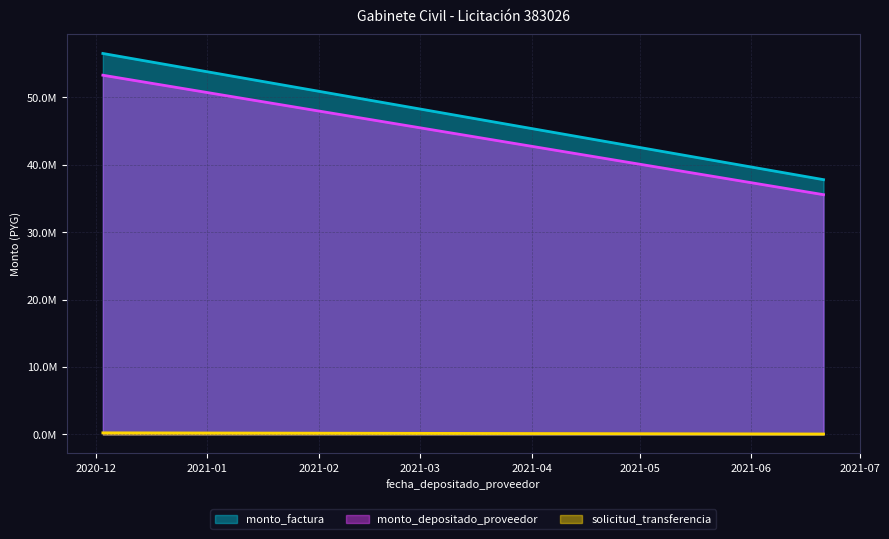

Count the number of data series in this chart.

3